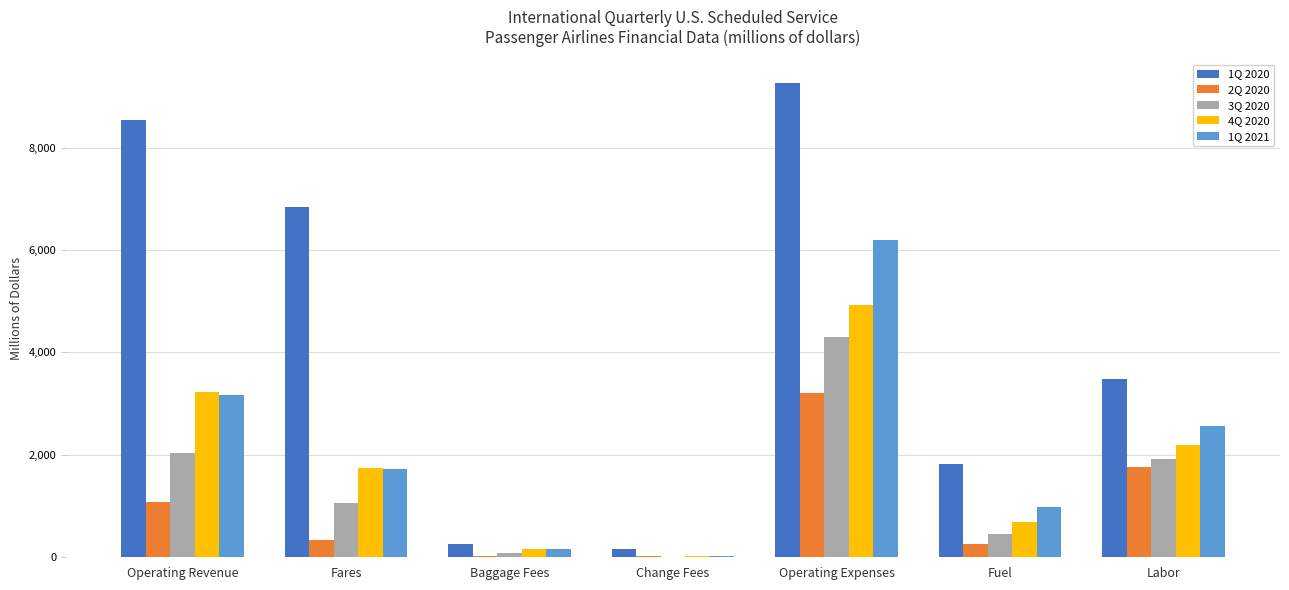

Which category has the highest value in the 3Q 2020 series?

Operating Expenses